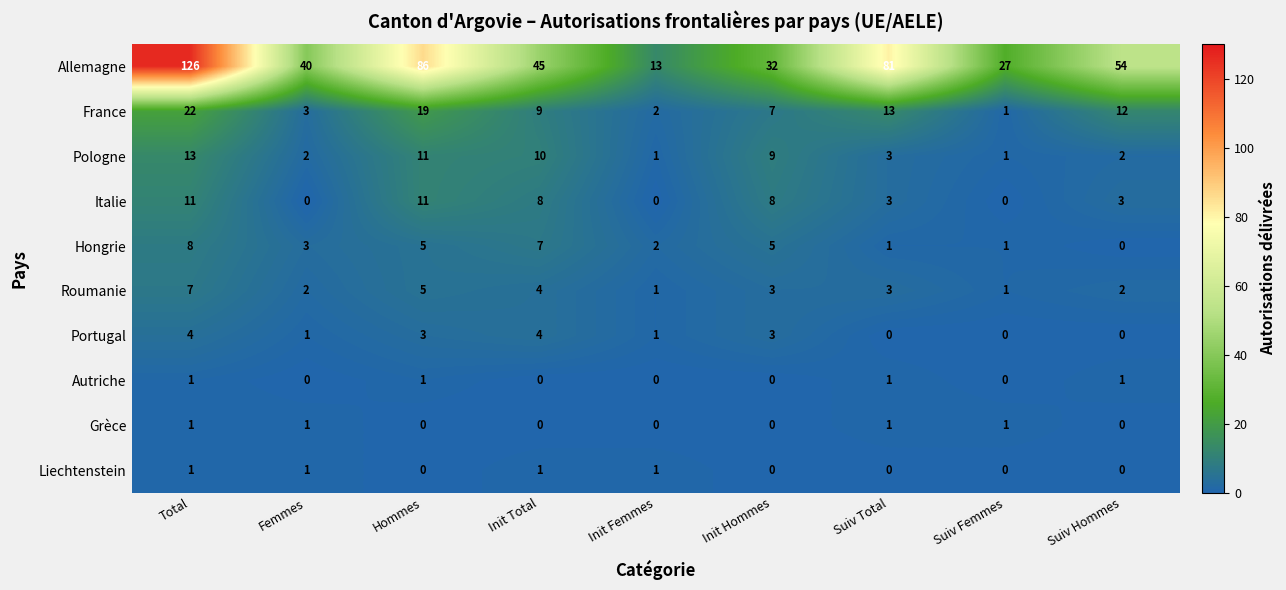

What is the sum of all Roumanie values?

28